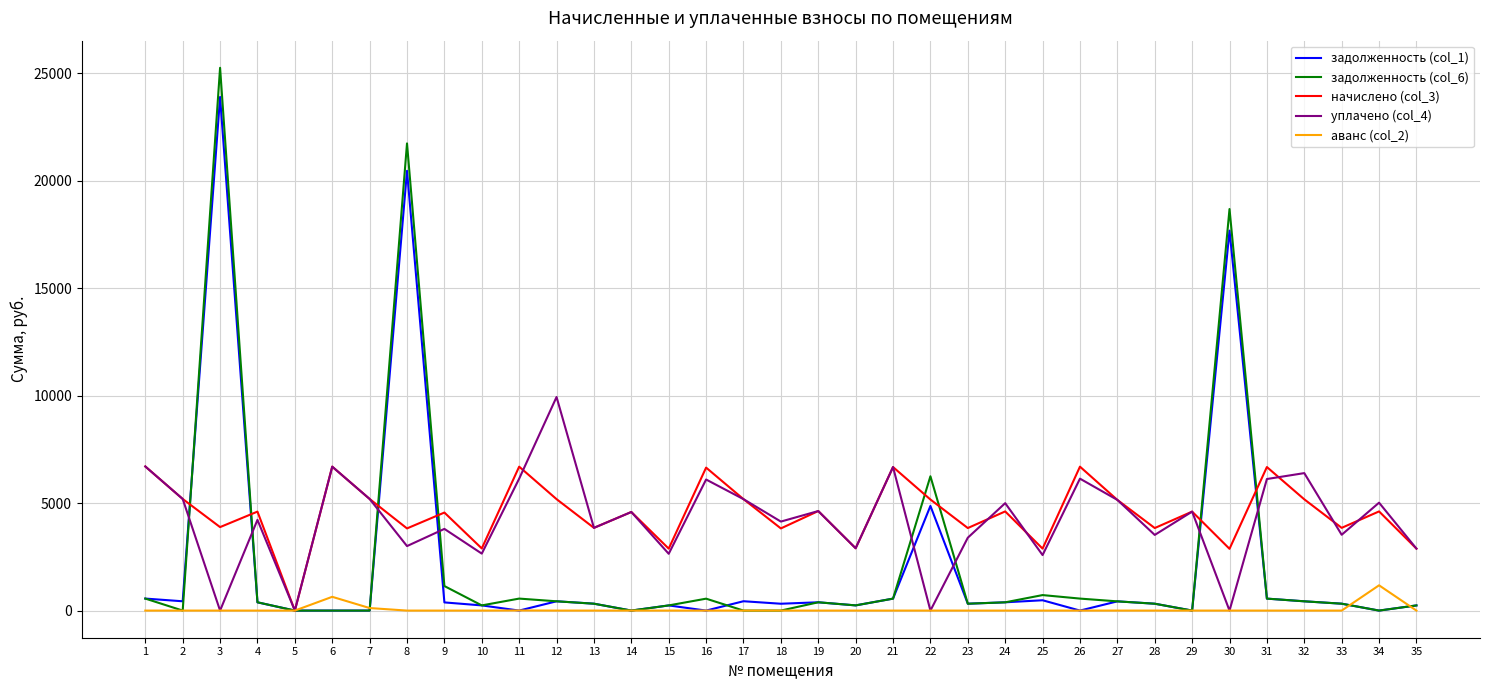

Which series has the largest total across all categories?

начислено (col_3)